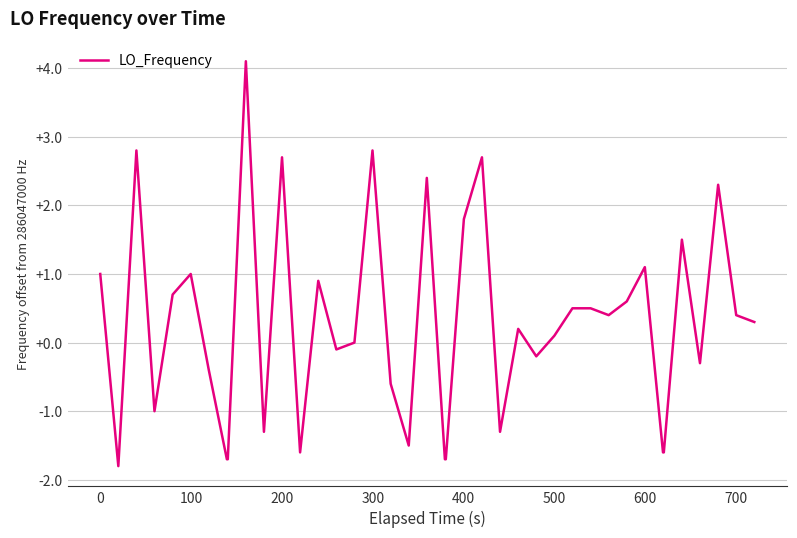

What is the greatest value displayed?

4.1